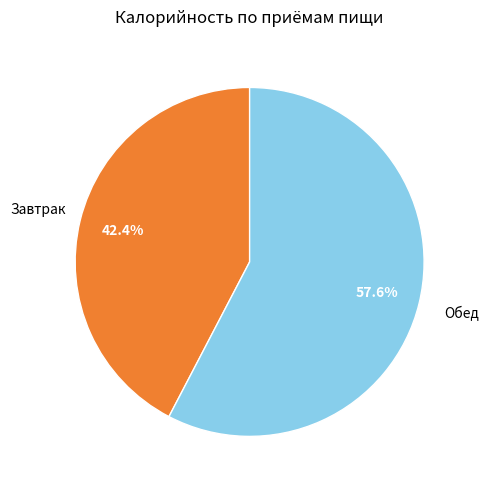

Does any single category account for the majority?

Yes